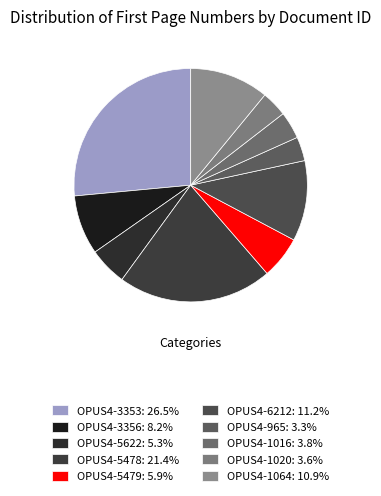

Does any single category account for the majority?

No